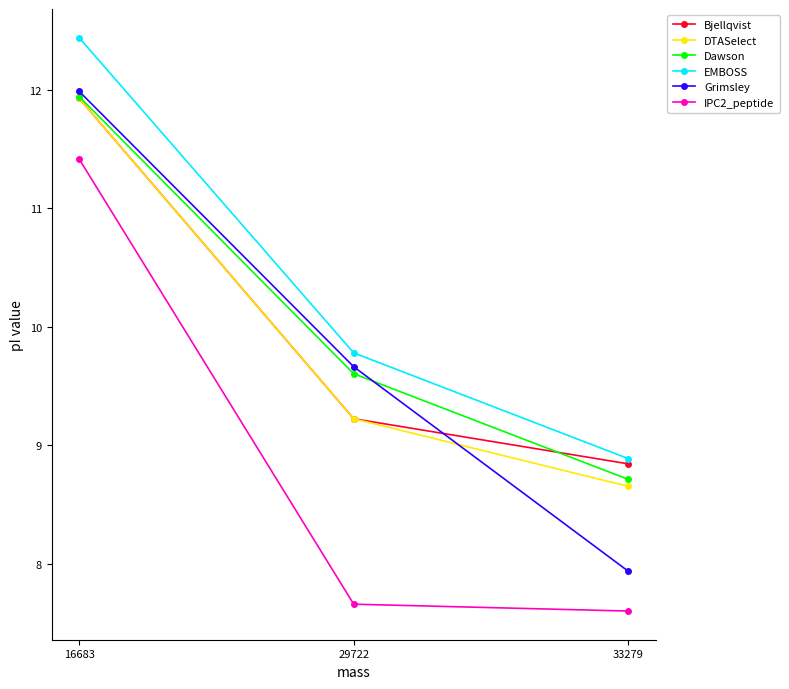

How many data points in Bjellqvist are above 9?

2